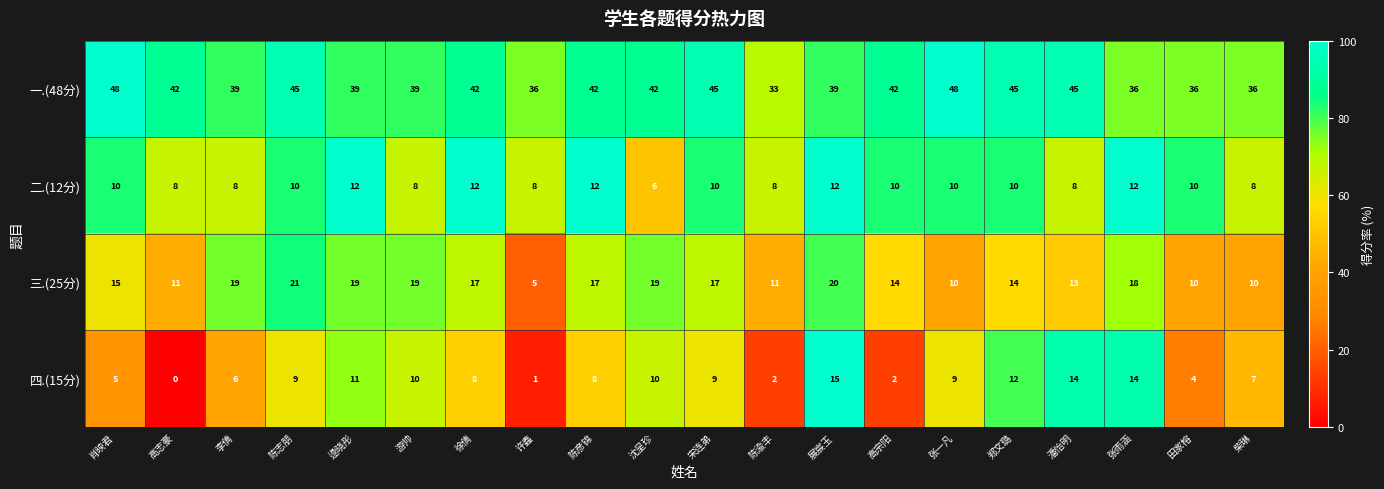

Which series changed the most between 逯晓彤 and 高宗阳?

四.(15分)